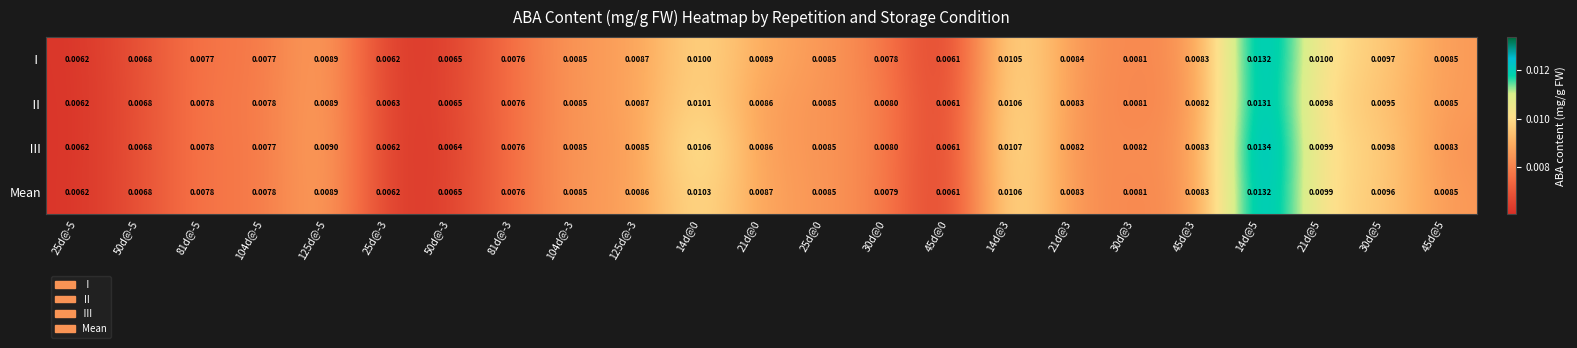

Which series has the largest range (max minus min)?

Ⅲ